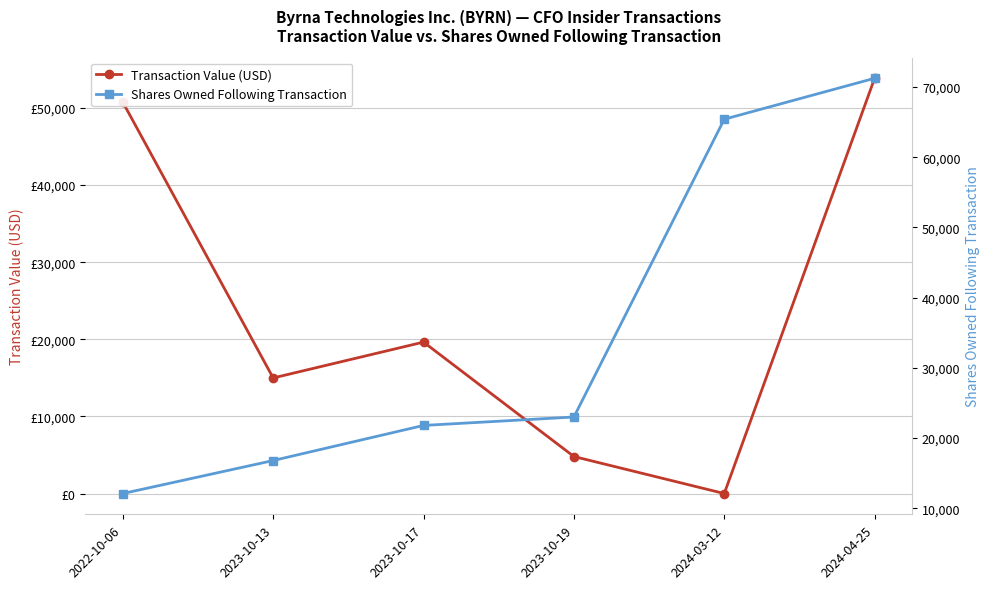

What is the minimum value for Shares Owned Following Transaction?

12089